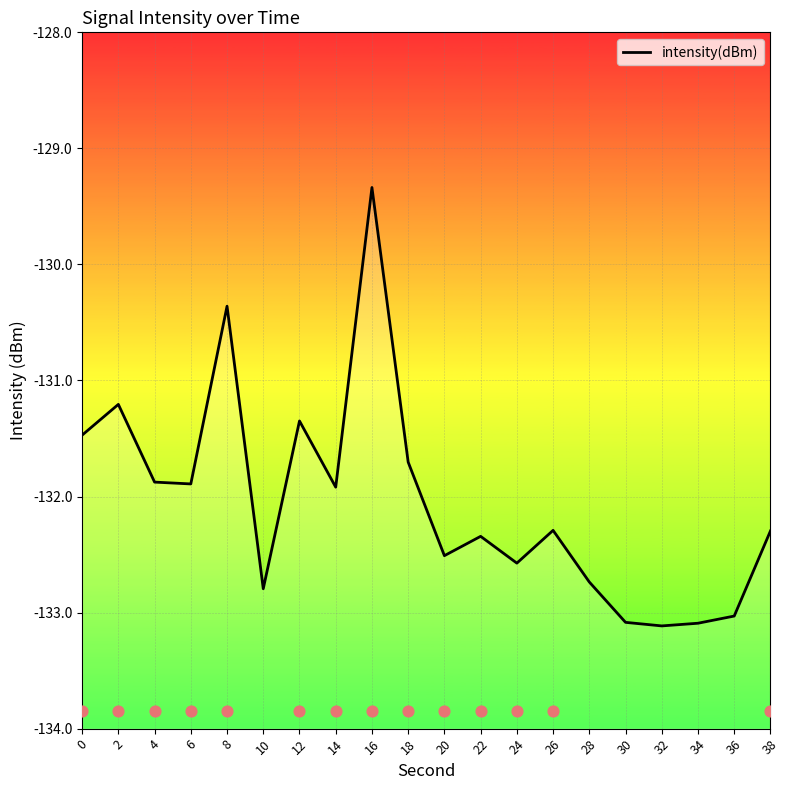

What is the change in value from 16 to 24?

-3.2